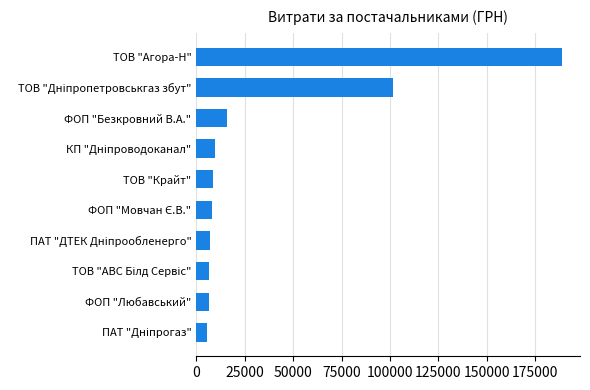

What is the value of the 5th bar from the top?

8553.6